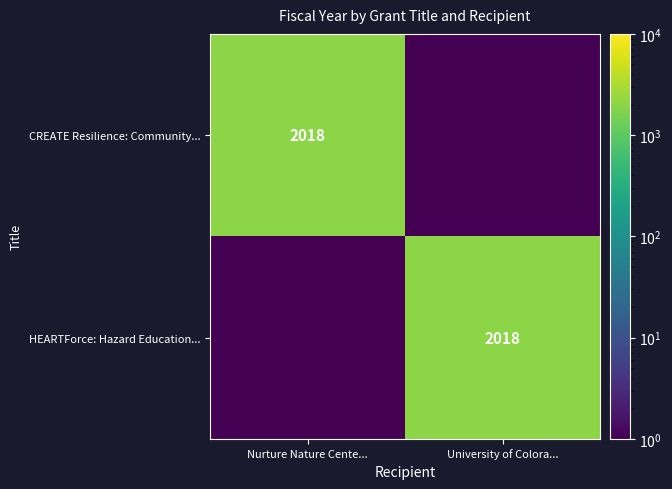

The HEARTForce: Hazard Education... series shows 2018.0 at University of Colora.... True or false?

True